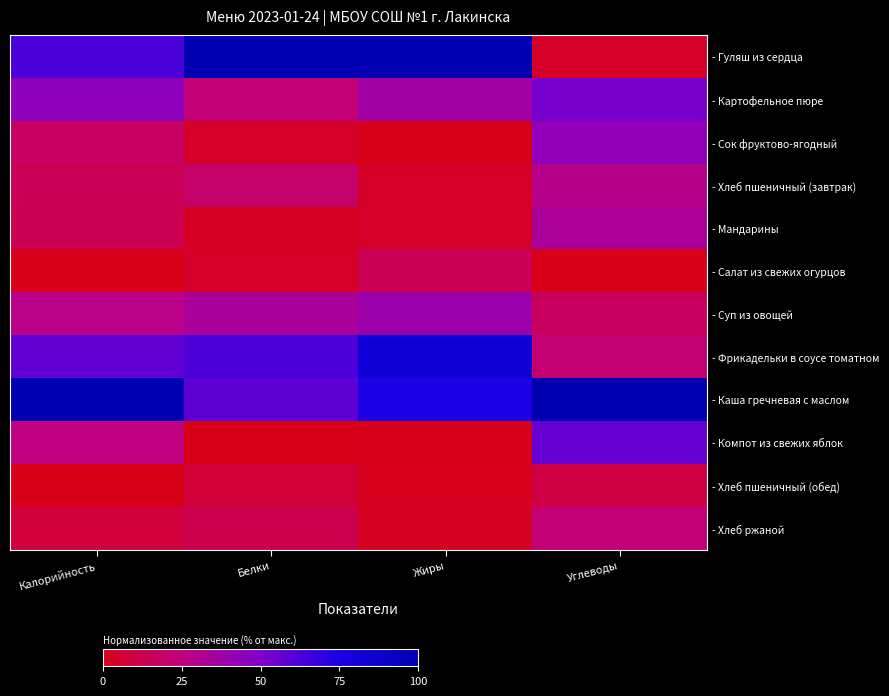

Reading left to right, list all the values displayed in this chart.

- Гуляш из сердца: Калорийность=0.6	Белки=1.0	Жиры=1.0	Углеводы=0.0
- Картофельное пюре: Калорийность=0.4	Белки=0.2	Жиры=0.4	Углеводы=0.5
- Сок фруктово-ягодный: Калорийность=0.2	Белки=0.0	Жиры=0.0	Углеводы=0.4
- Хлеб пшеничный (завтрак): Калорийность=0.1	Белки=0.2	Жиры=0.0	Углеводы=0.3
- Мандарины: Калорийность=0.1	Белки=0.0	Жиры=0.0	Углеводы=0.3
- Салат из свежих огурцов: Калорийность=0.0	Белки=0.0	Жиры=0.1	Углеводы=0.0
- Суп из овощей: Калорийность=0.3	Белки=0.3	Жиры=0.4	Углеводы=0.2
- Фрикадельки в соусе томатном: Калорийность=0.6	Белки=0.6	Жиры=0.8	Углеводы=0.2
- Каша гречневая с маслом: Калорийность=1.0	Белки=0.6	Жиры=0.7	Углеводы=1.0
- Компот из свежих яблок: Калорийность=0.3	Белки=0.0	Жиры=0.0	Углеводы=0.6
- Хлеб пшеничный (обед): Калорийность=0.0	Белки=0.1	Жиры=0.0	Углеводы=0.1
- Хлеб ржаной: Калорийность=0.1	Белки=0.1	Жиры=0.0	Углеводы=0.2